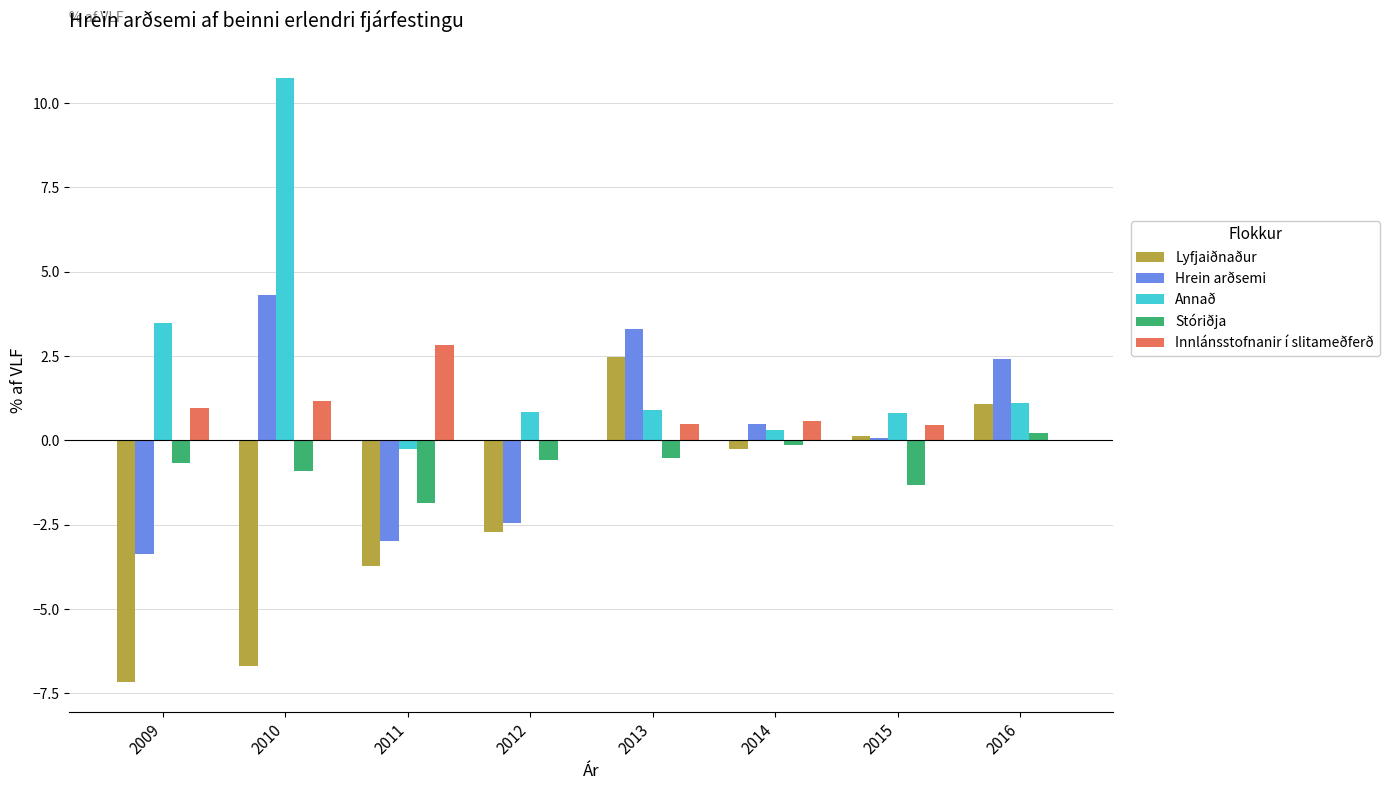

What is the highest value of the Innlánsstofnanir í slitameðferð series?

2.8